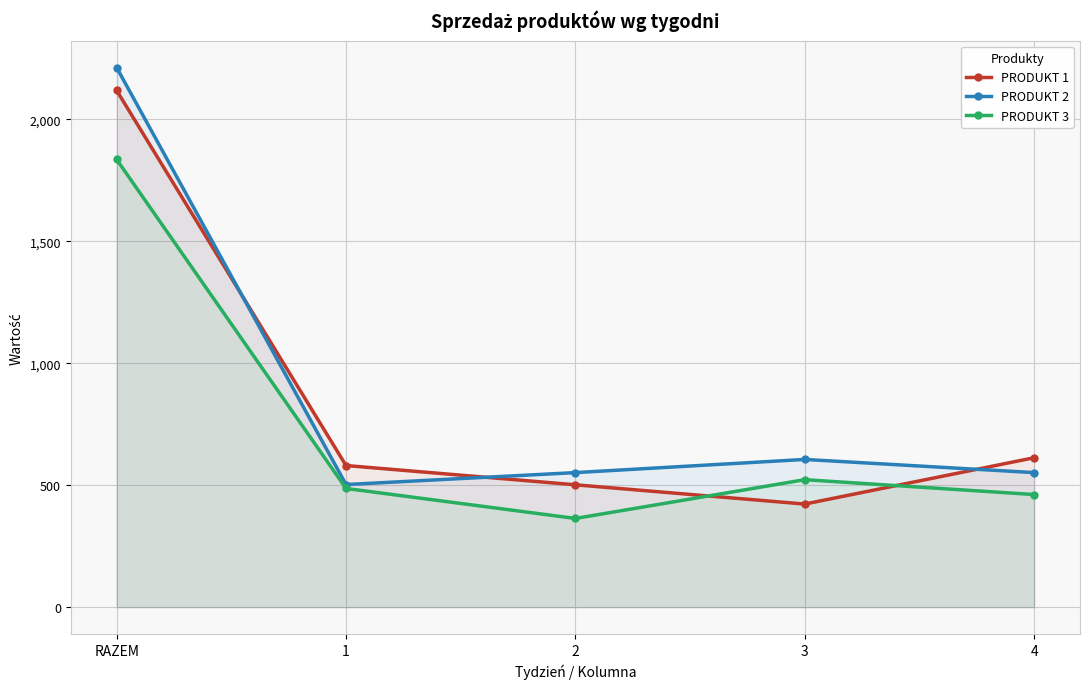

Does the chart display data point markers on the line(s)?

Yes